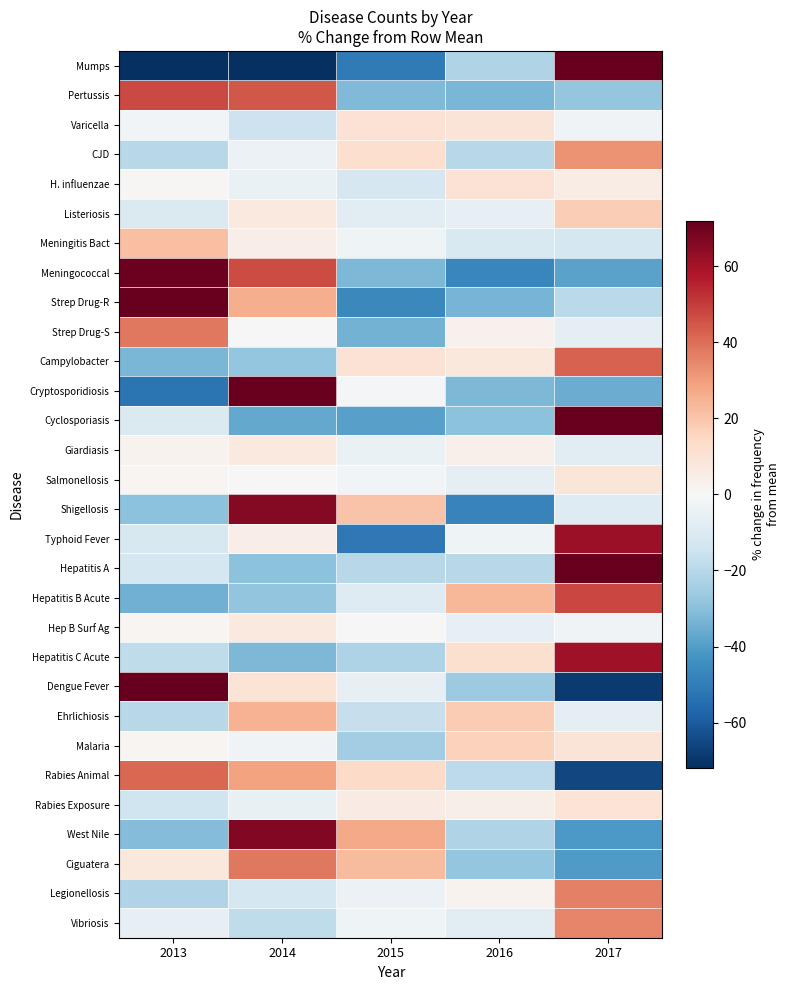

Between 2015 and 2017, which series saw the biggest shift?

Mumps